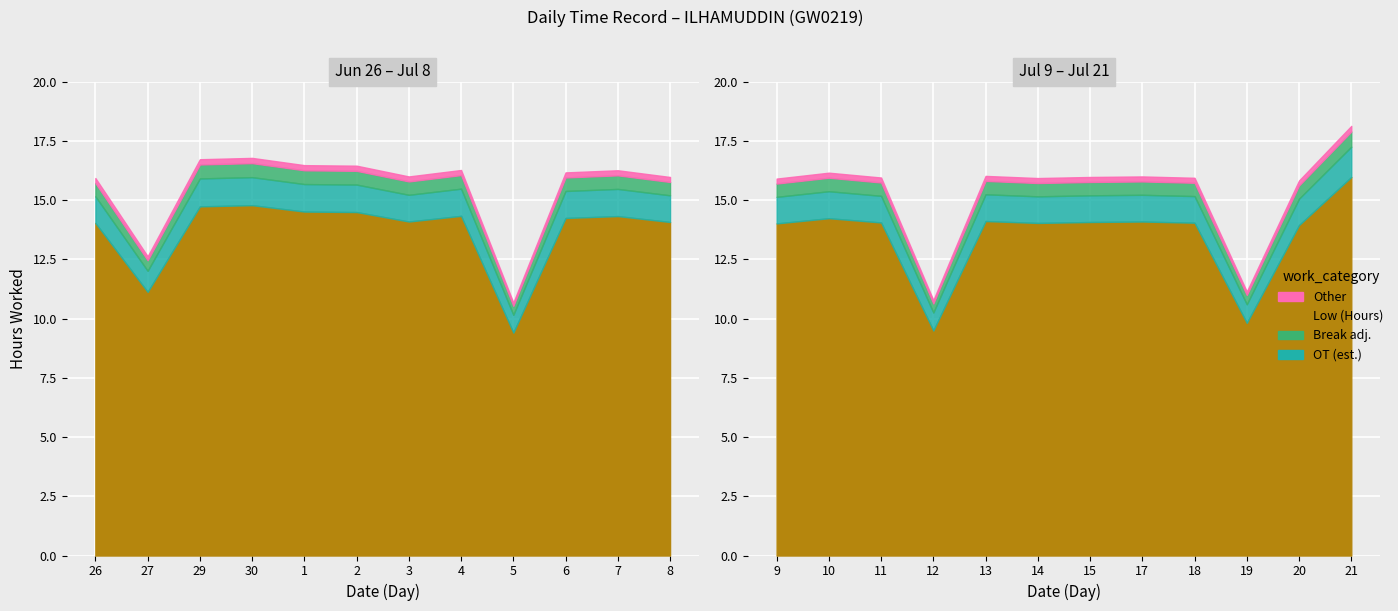

The value at 5 is 9.4. True or false?

True